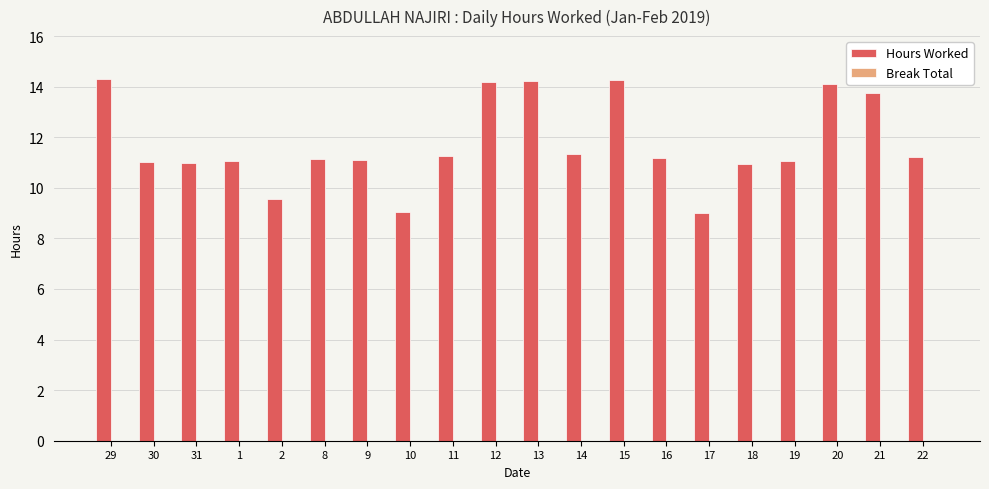

The value at 19 is 11.1. True or false?

True